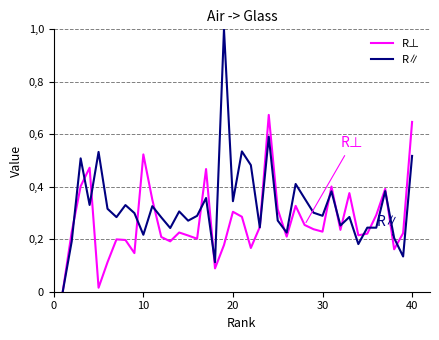

What are all the series names shown in the legend?

R⊥, R∥